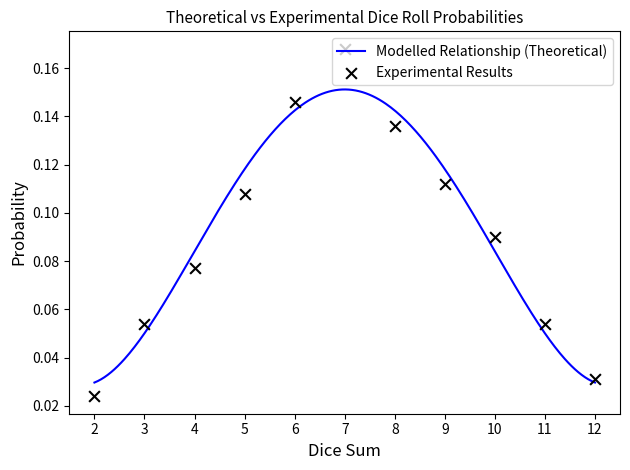

What is the change in value from 9 to 11?

-0.1